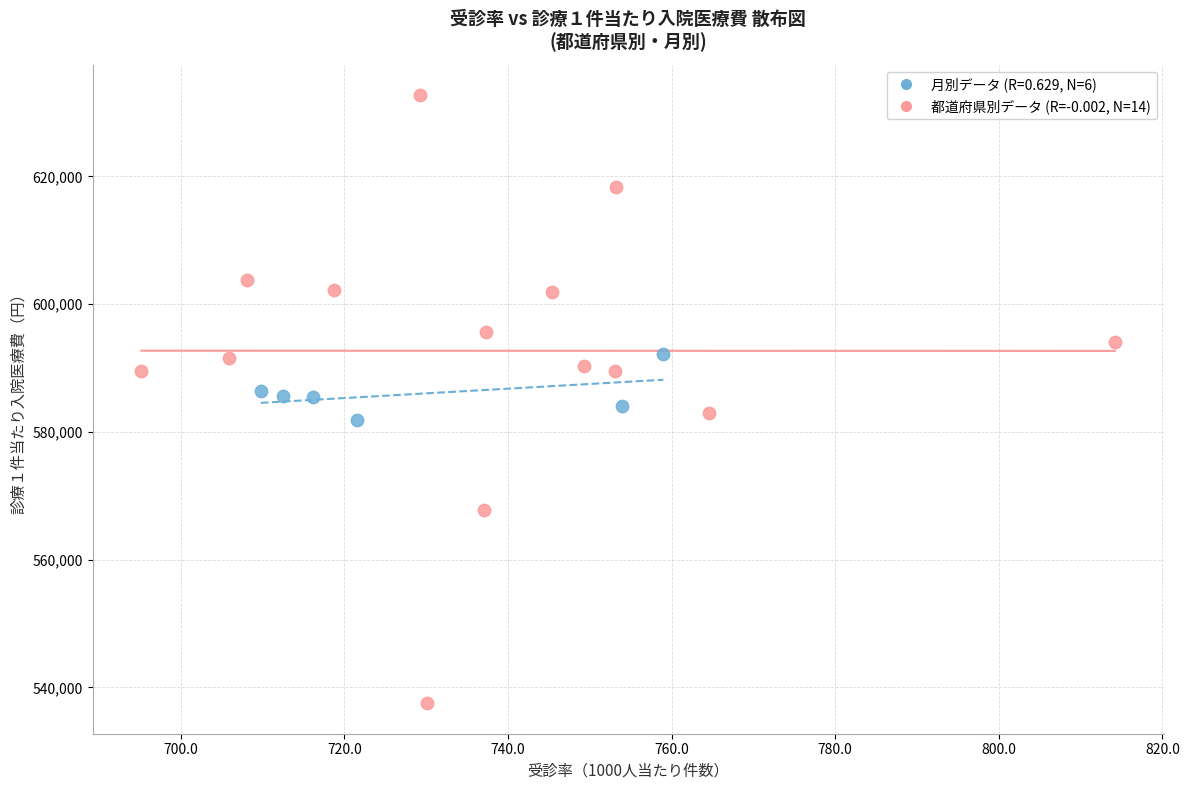

Which series has the largest Y range (max minus min)?

都道府県別データ (R=-0.002, N=14)